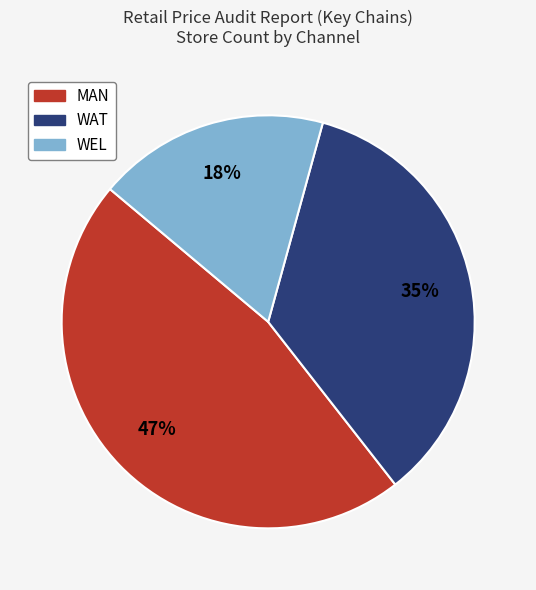

How many slices are in this pie chart?

3